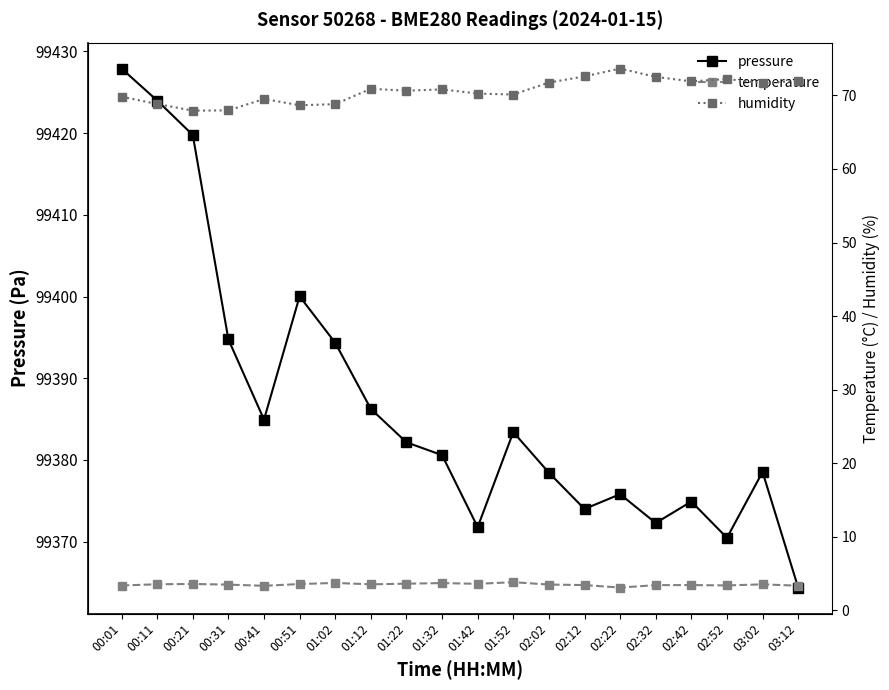

Reading left to right, extract all data points from this chart.

pressure: 99427.9	99424.0	99419.8	99394.8	99384.9	99400.0	99394.3	99386.2	99382.2	99380.6	99371.8	99383.4	99378.4	99374.0	99375.8	99372.3	99374.9	99370.5	99378.5	99364.4
temperature: 3.4	3.5	3.6	3.5	3.3	3.6	3.7	3.5	3.6	3.7	3.6	3.8	3.5	3.4	3.1	3.4	3.4	3.4	3.5	3.3
humidity: 69.8	68.8	67.9	68.0	69.5	68.7	68.8	70.9	70.6	70.8	70.2	70.1	71.8	72.6	73.7	72.5	71.9	72.2	71.7	72.0